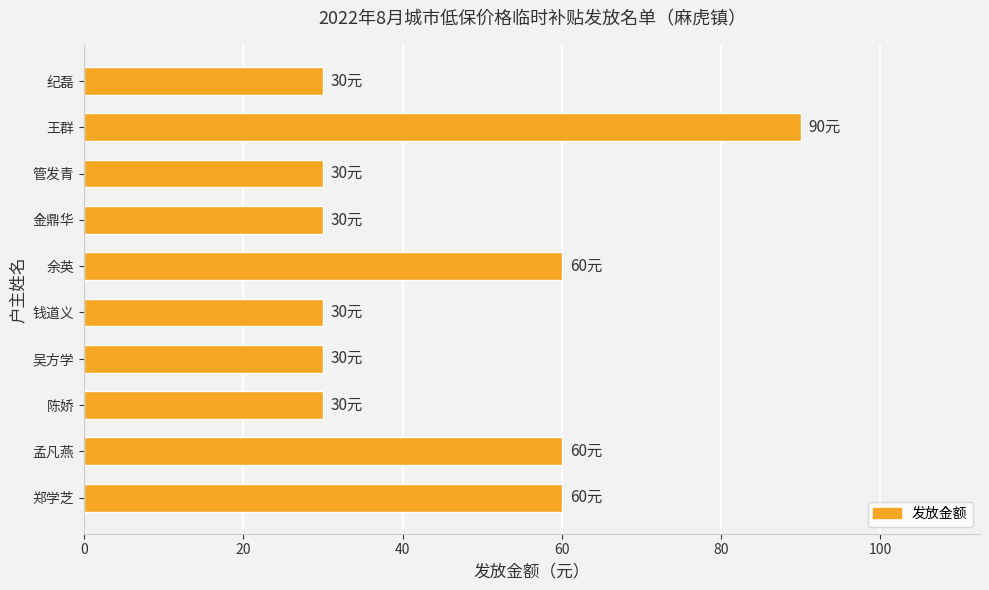

The value at 余英 is 107. True or false?

False